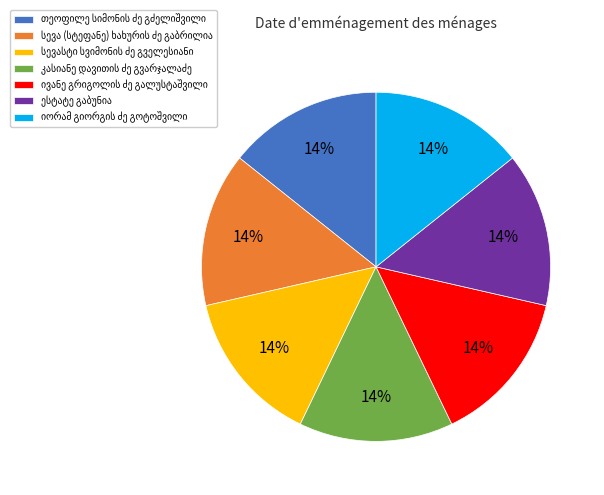

To the nearest percent, what is the average slice percentage?

14%